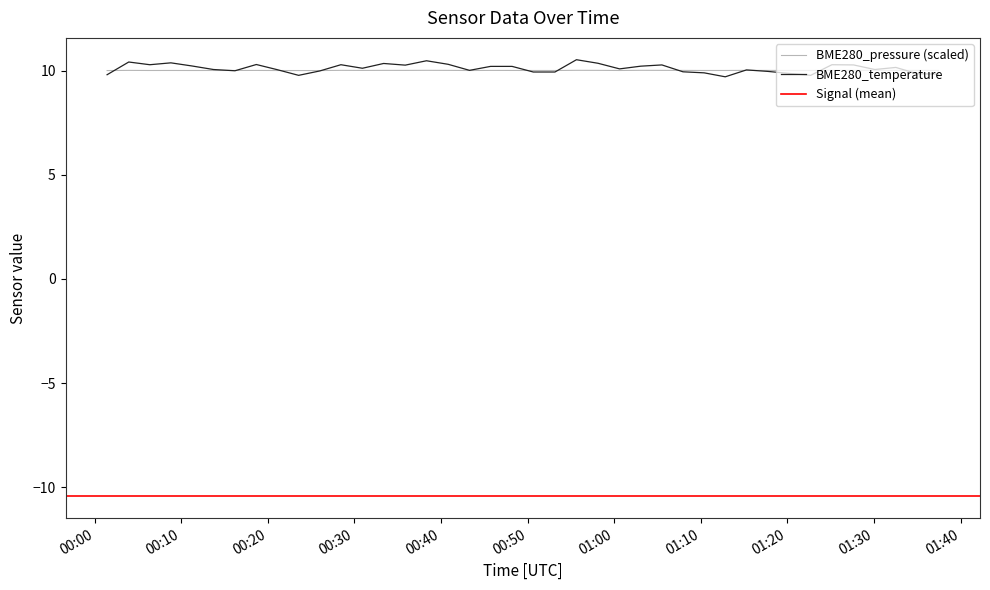

Between 2024/01/08 01:07:57 and 2024/01/08 01:10:24, which is larger?

2024/01/08 01:07:57